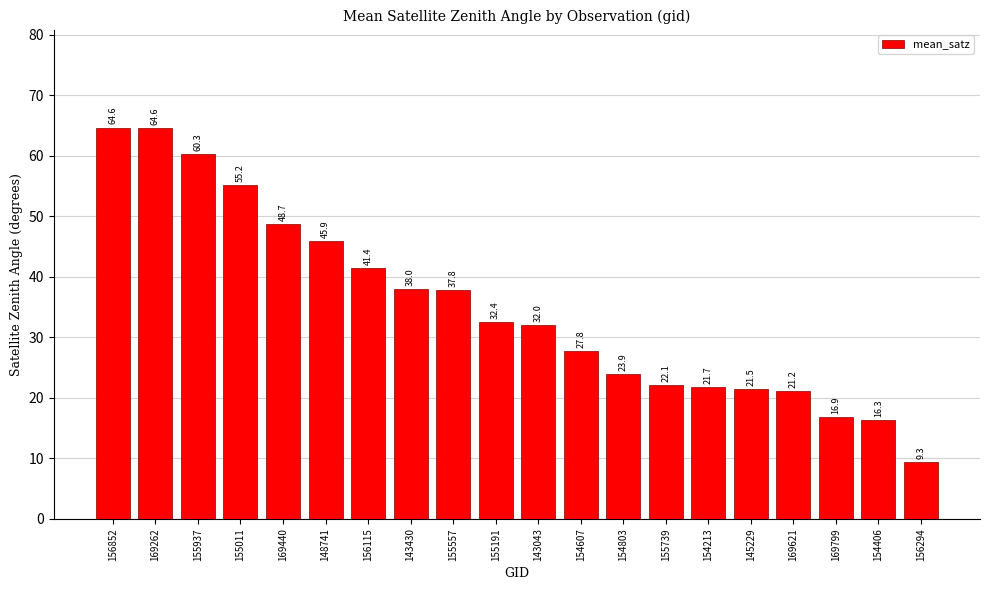

What is the difference between the second highest and second lowest values?

48.3